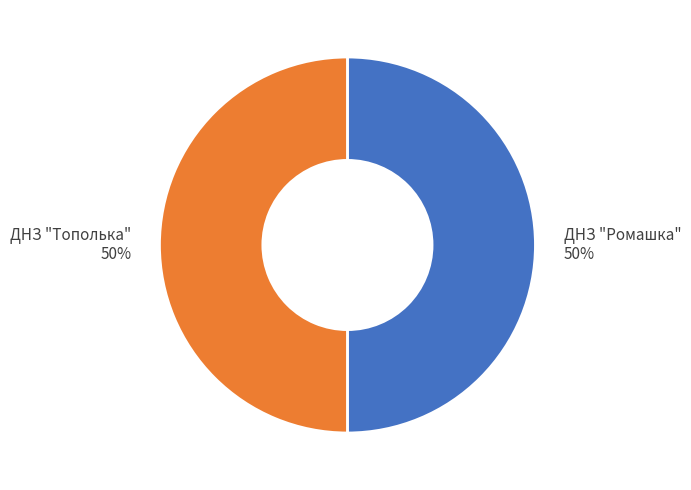

To the nearest percent, what percentage of the pie is ДНЗ "Тополька"?

50%